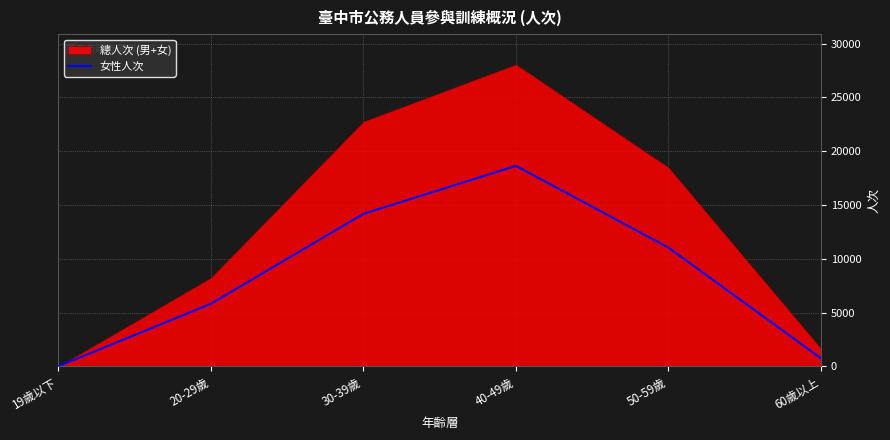

Rank the categories by 女性人次 value from highest to lowest.

40-49歲, 30-39歲, 50-59歲, 20-29歲, 60歲以上, 19歲以下